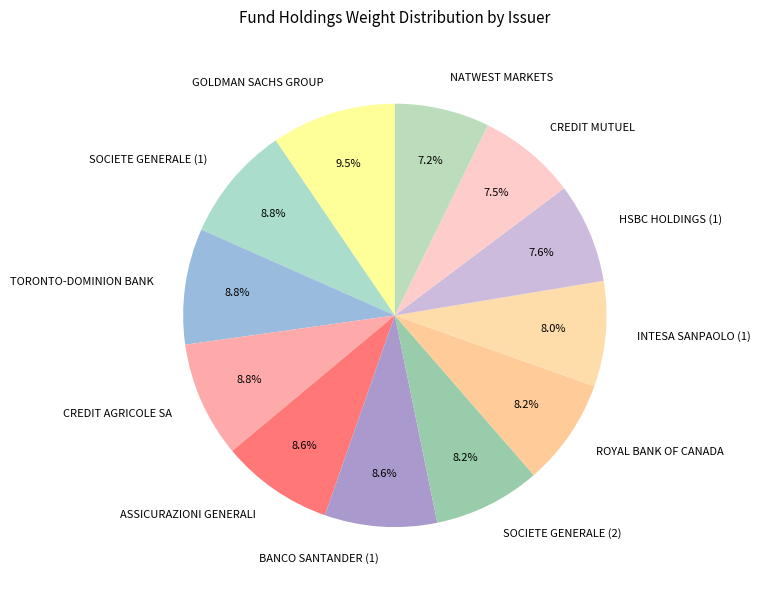

What percentage is the SOCIETE GENERALE (2) slice, to the nearest percent?

8%